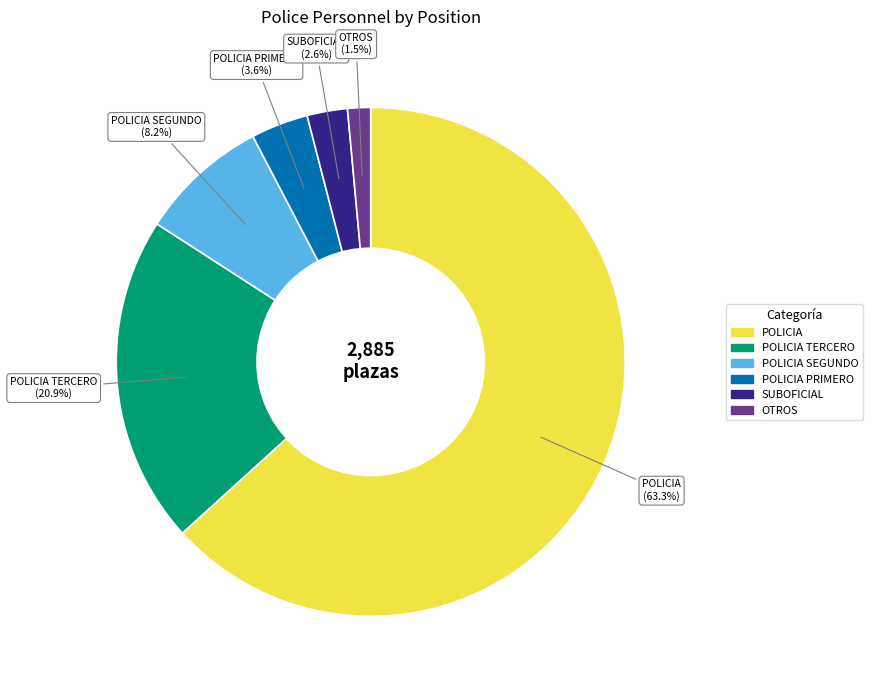

Is there a majority slice in this chart?

Yes